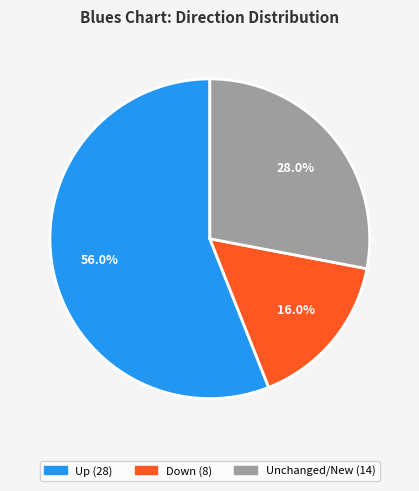

Is there any slice that represents more than half of the pie?

Yes